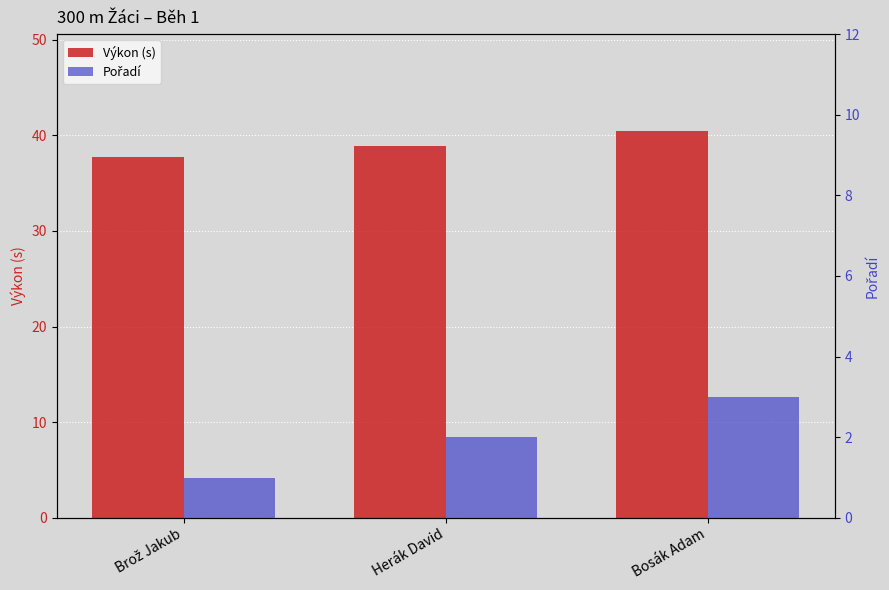

How many categories are shown in the chart?

3